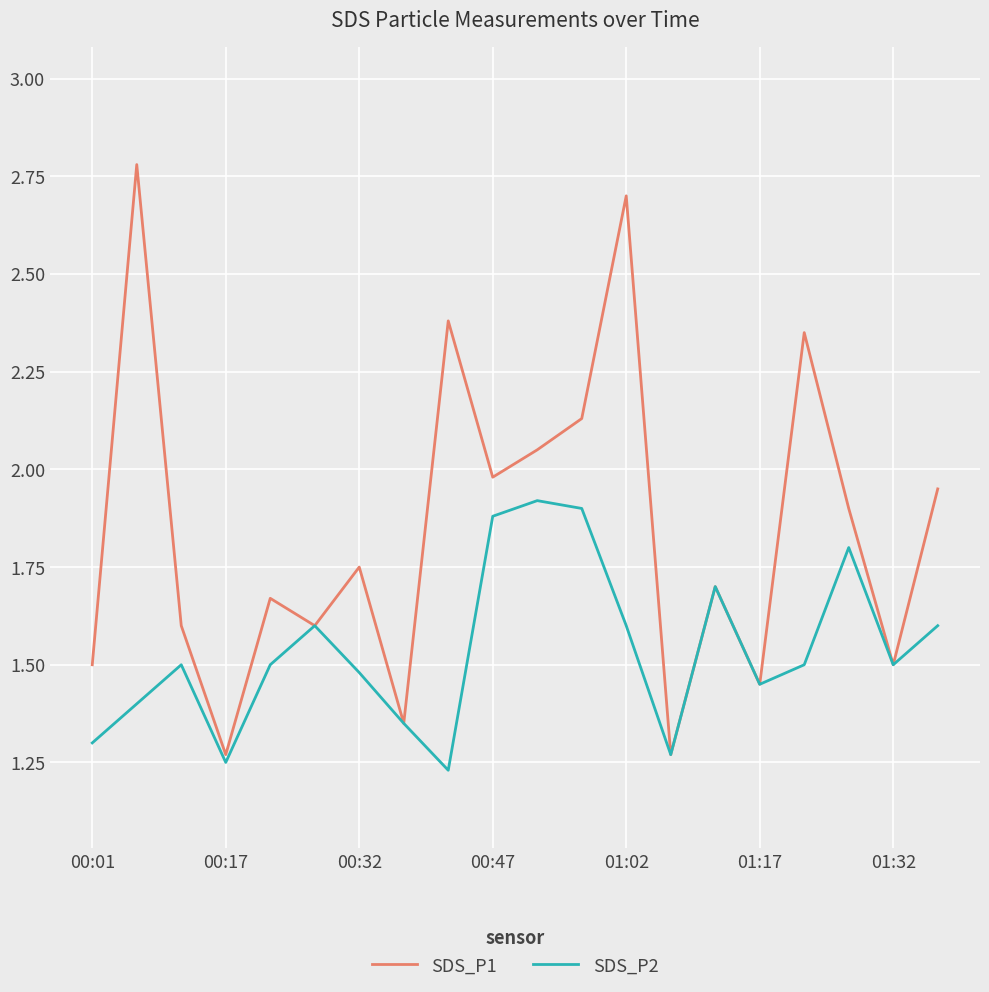

Which series has the largest total across all categories?

SDS_P1